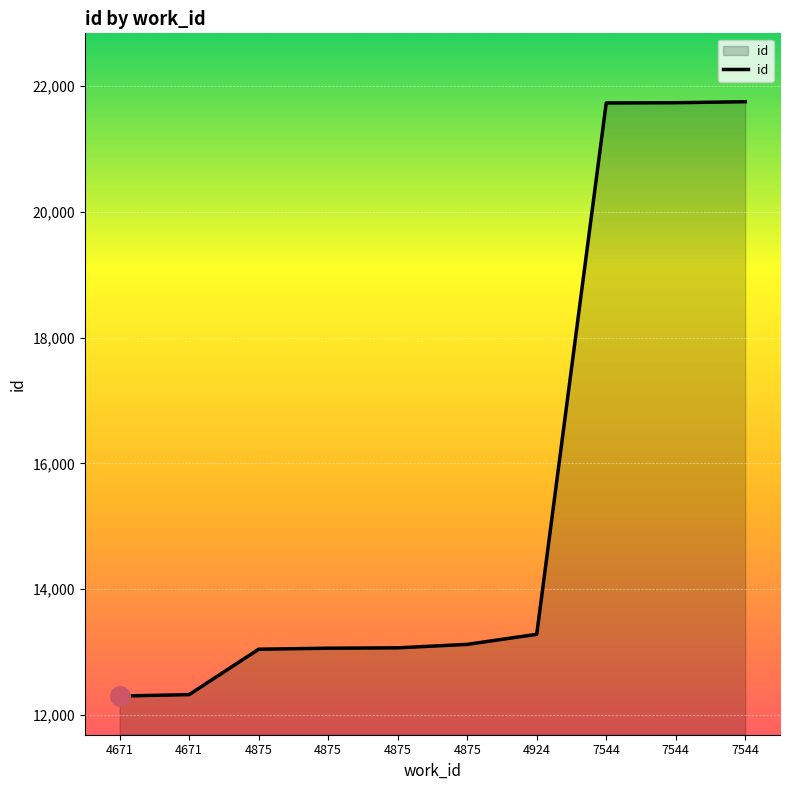

Between 4924 and 7544, which is larger?

7544